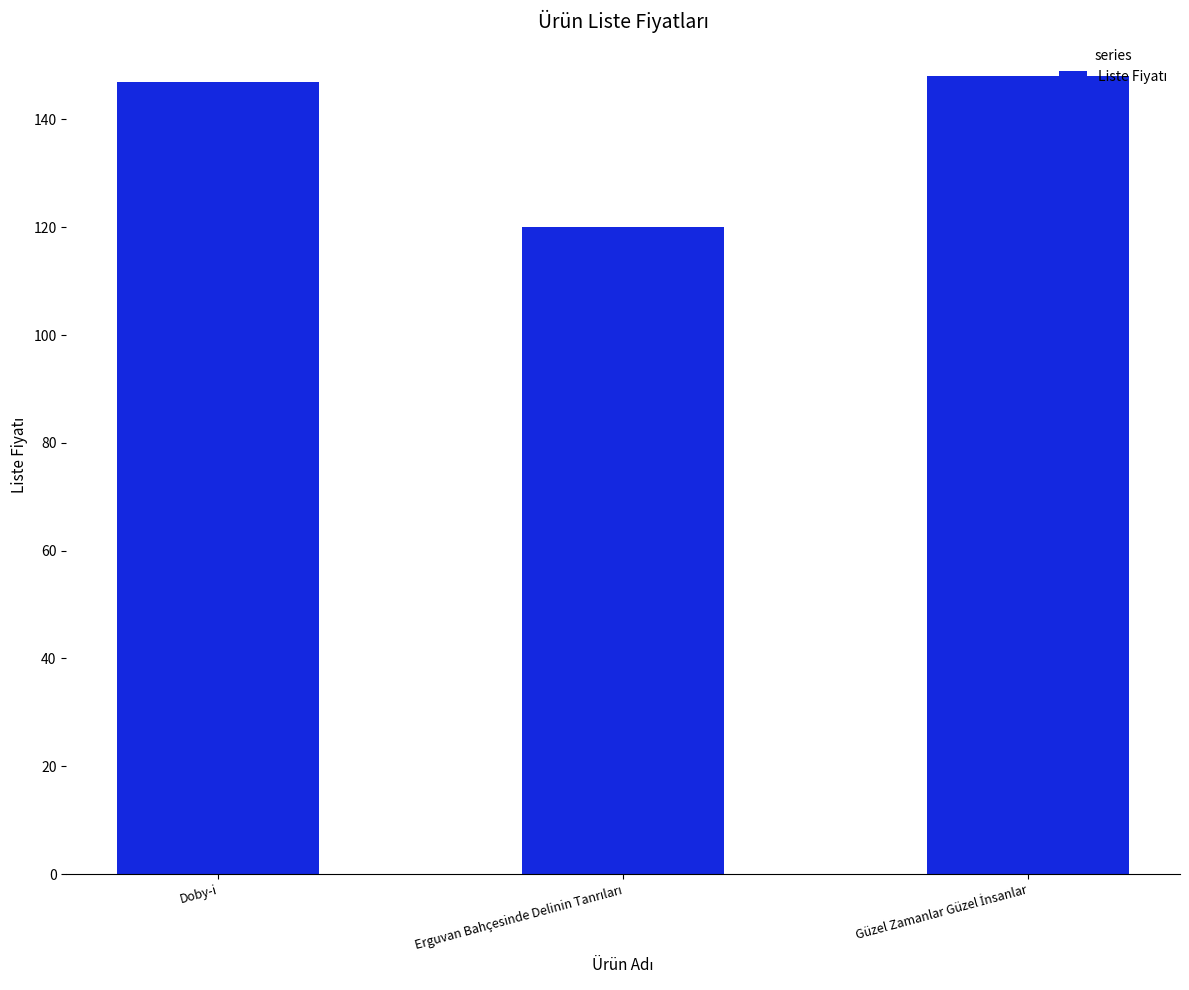

True or false: the data shows 147 at Doby-i.

True